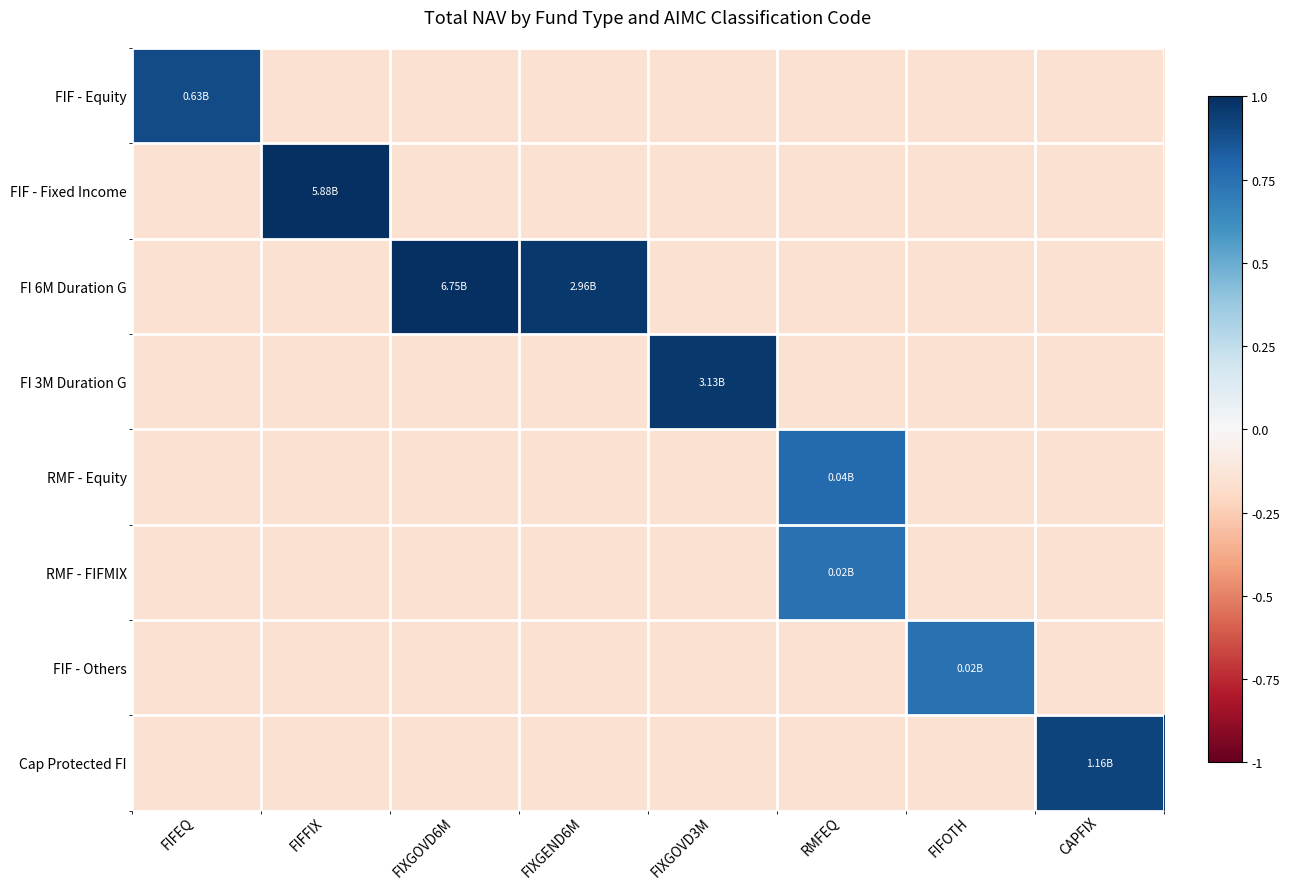

Which series changed the most between FIXGOVD6M and CAPFIX?

FI 6M Duration G